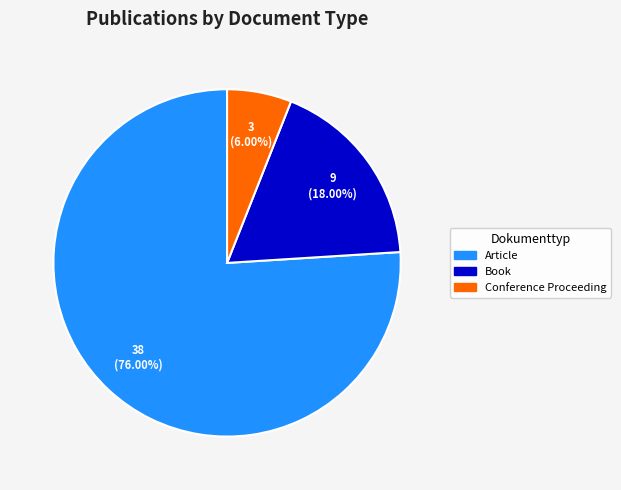

How many slices are in this pie chart?

3